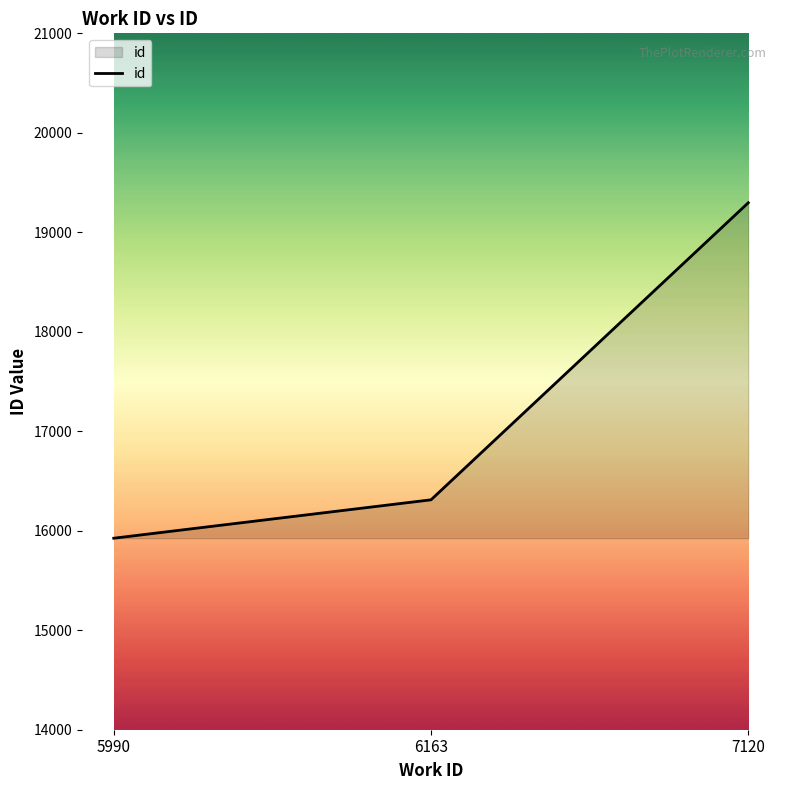

Reading left to right, transcribe all the data shown in this chart.

5990=15925	6163=16311	7120=19297